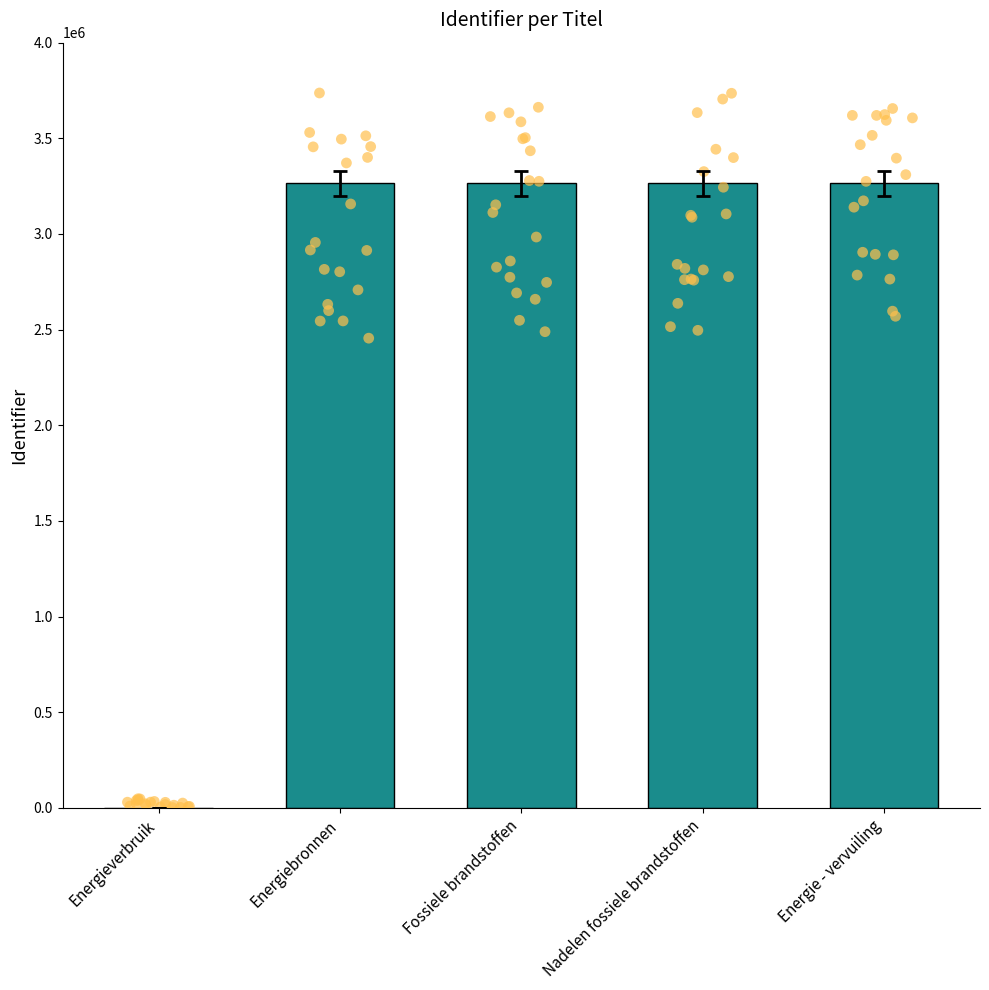

Which has a higher value, Energie - vervuiling or Energieverbruik?

Energie - vervuiling